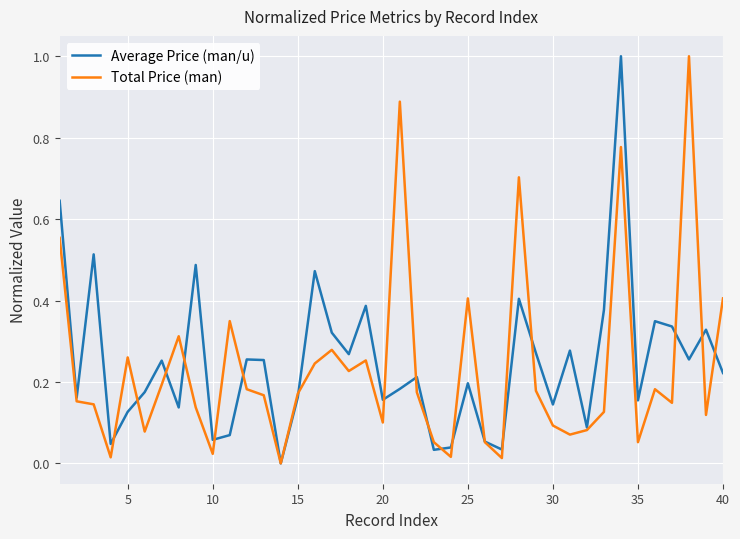

What is the highest value of the Average Price (man/u) series?

1.0